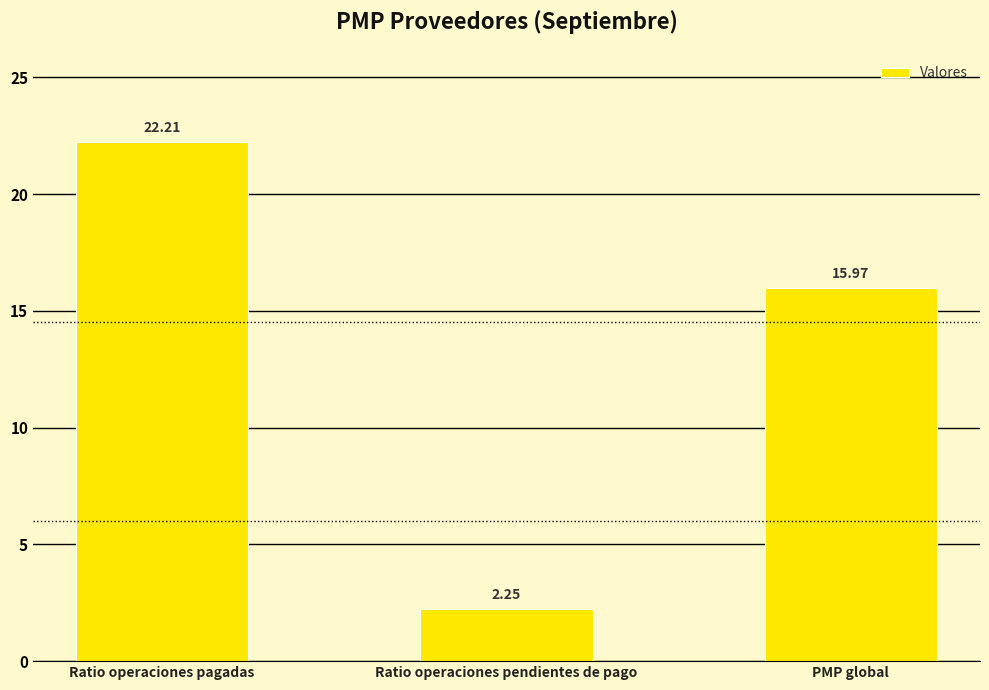

What is the sum of the values at PMP global and Ratio operaciones pendientes de pago?

18.2